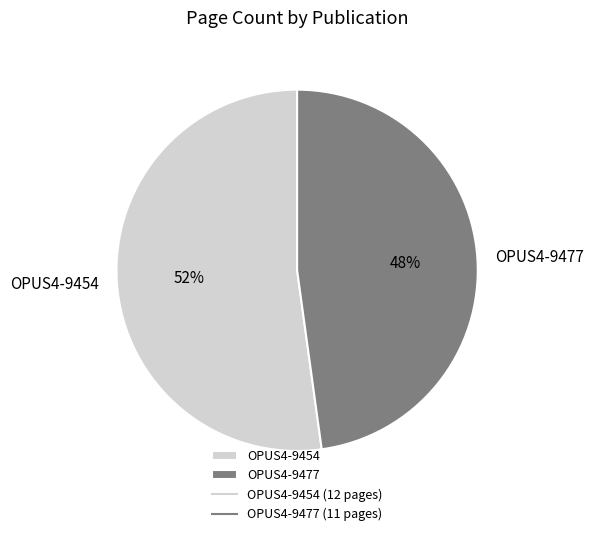

True or false: OPUS4-9477 accounts for 48% of the total.

True